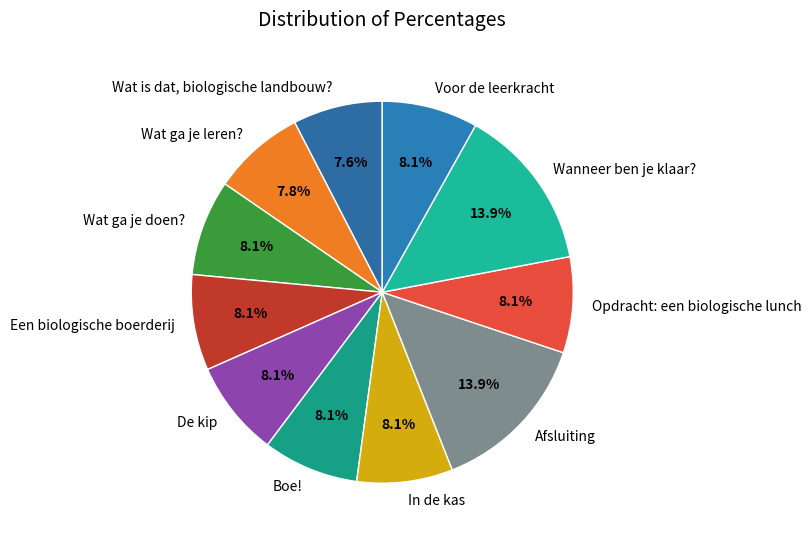

Count the number of slices in the pie.

11